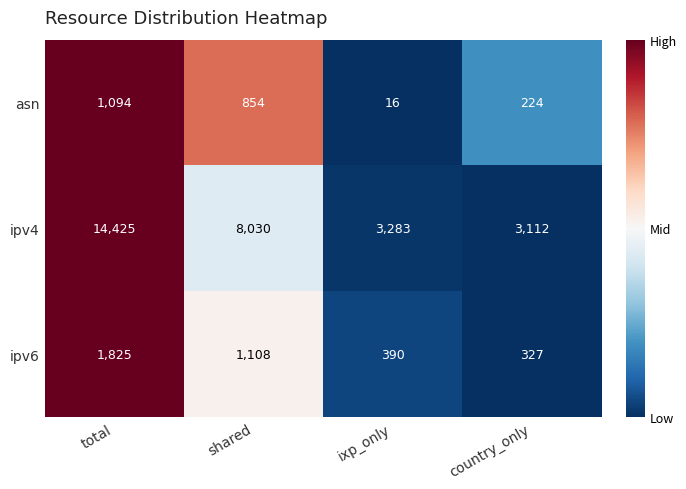

True or false: ipv4 has a value of 1812 at shared.

False